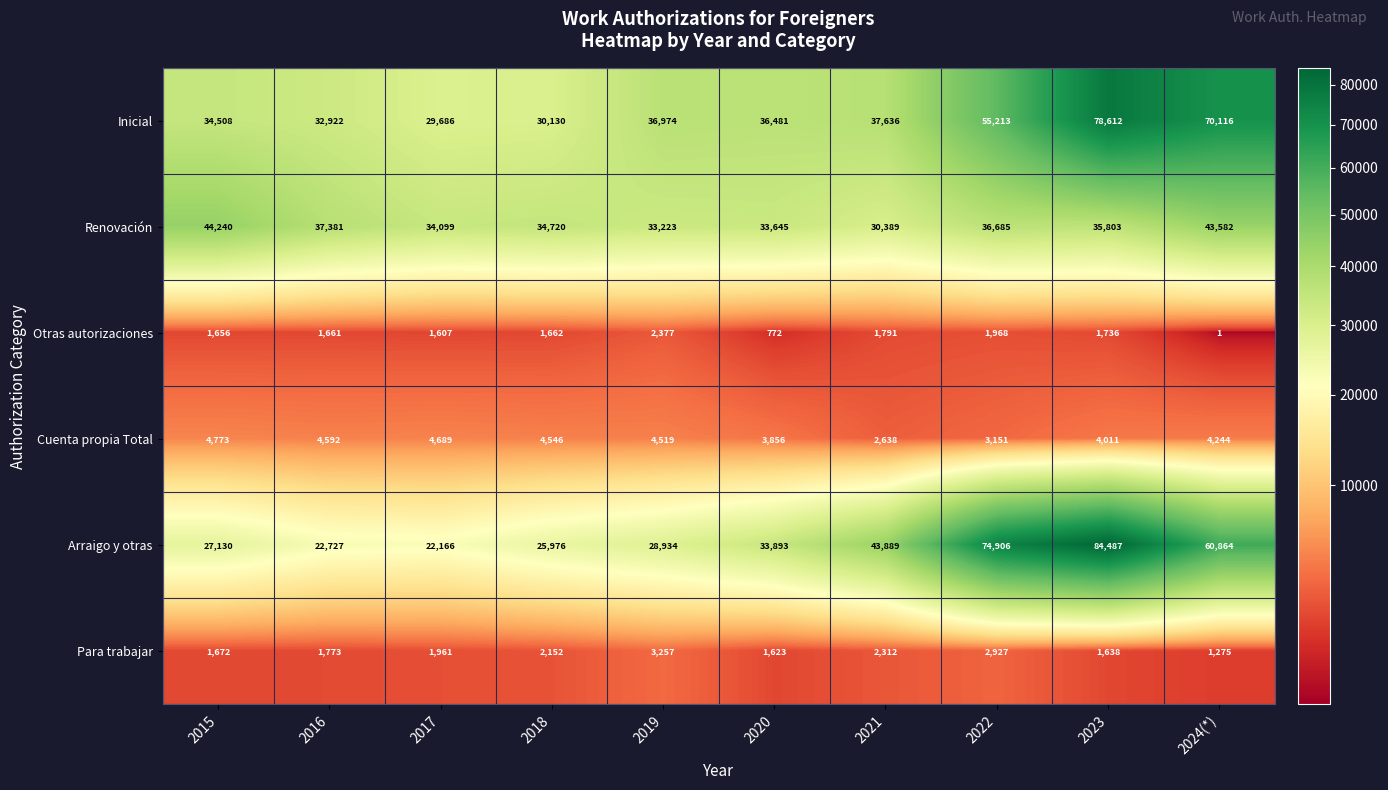

Where is Para trabajar nearest to the value 2266?

2021